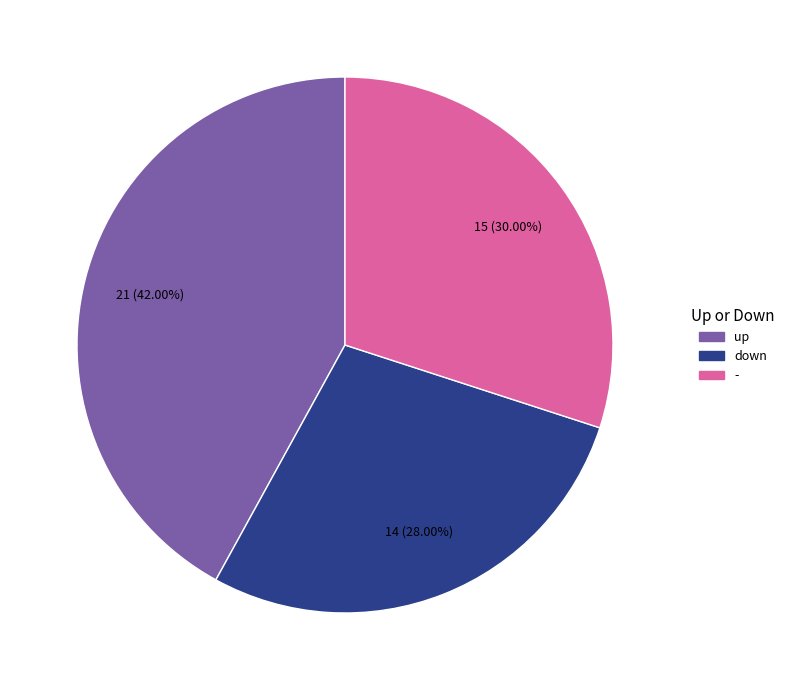

How many segments does this pie chart have?

3